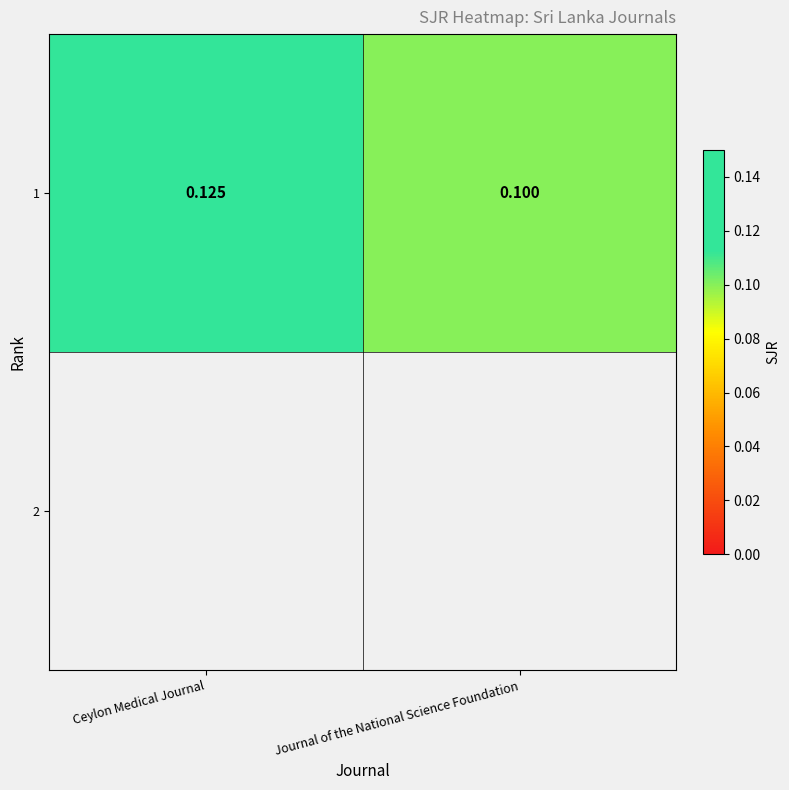

Reading left to right, extract all data points from this chart.

Ceylon Medical Journal=0.1	Journal of the National Science Foundation=0.1